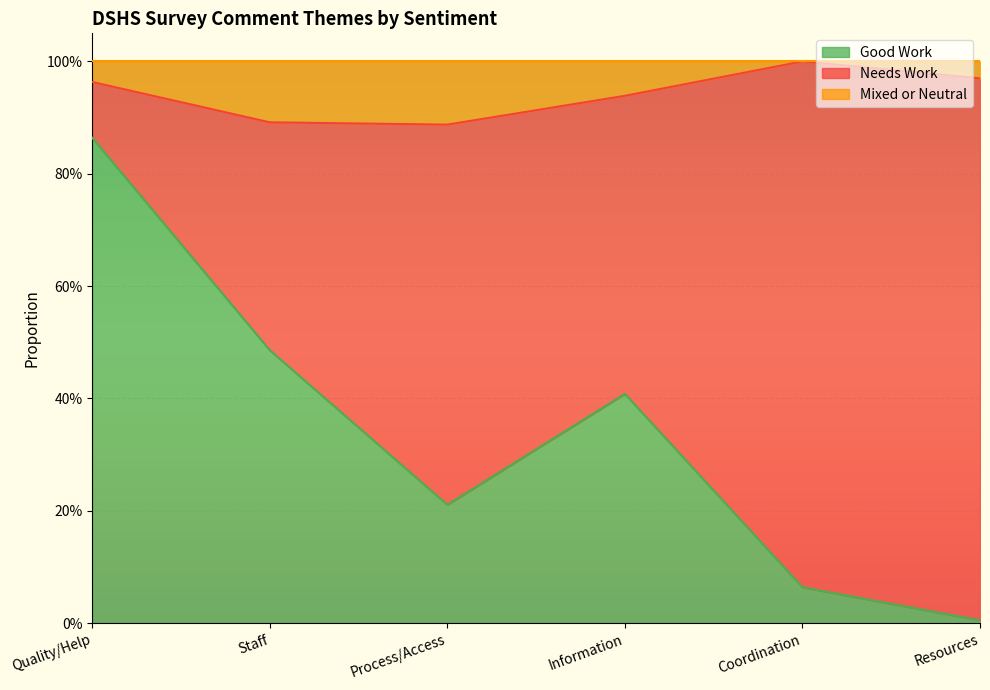

The Good Work series shows 0.1 at Coordination. True or false?

True